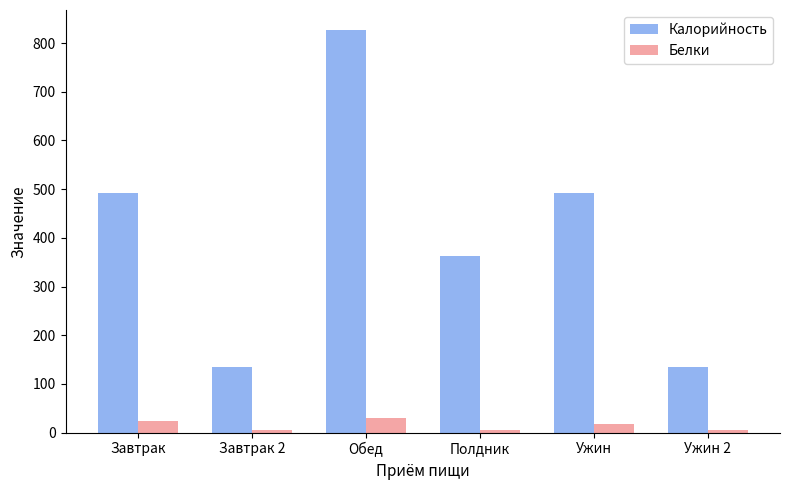

List the series in order of their peak value, lowest first.

Белки, Калорийность